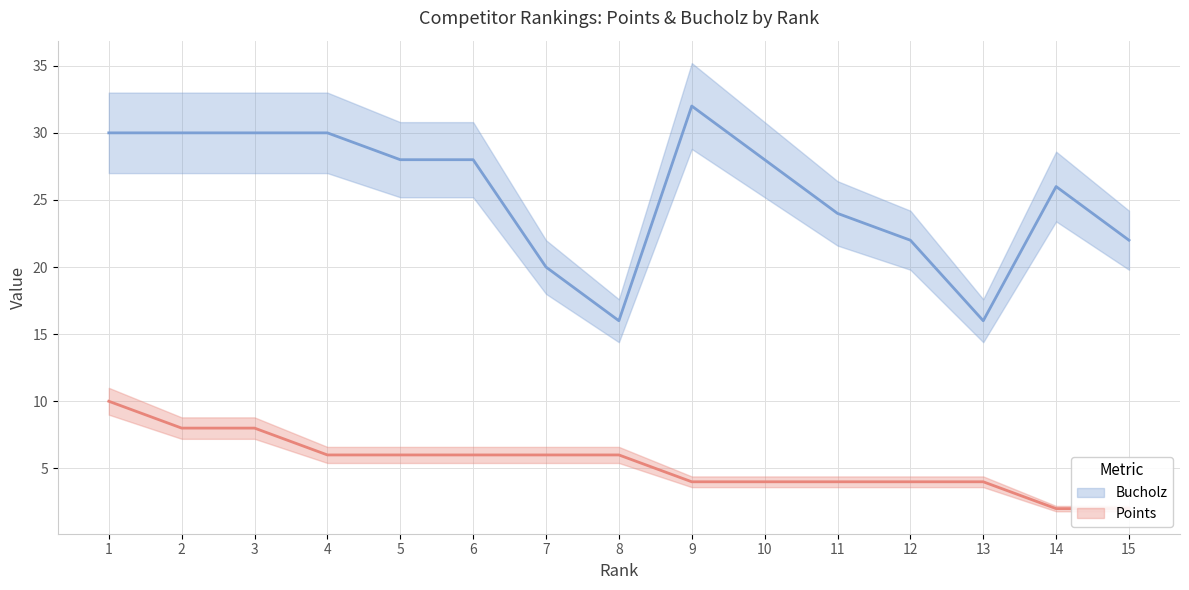

Rank the series by their average value, from highest to lowest.

Bucholz, Points